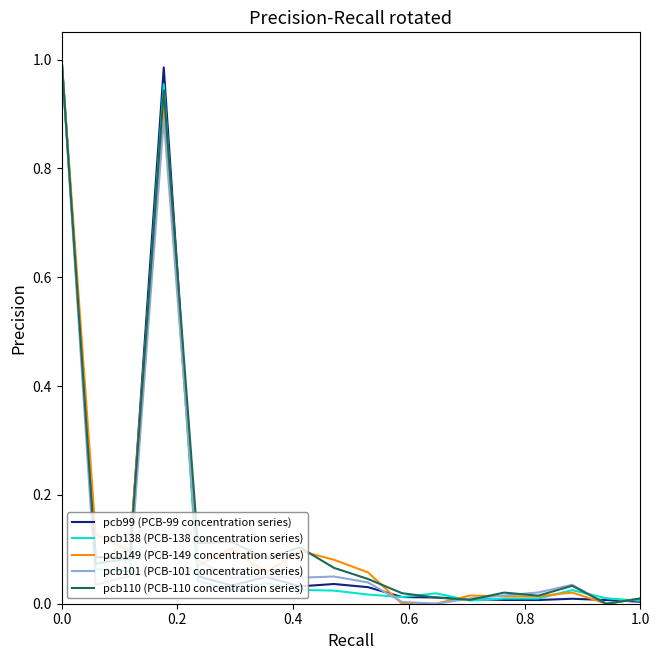

Which series has the largest range (max minus min)?

pcb149 (PCB-149 concentration series)